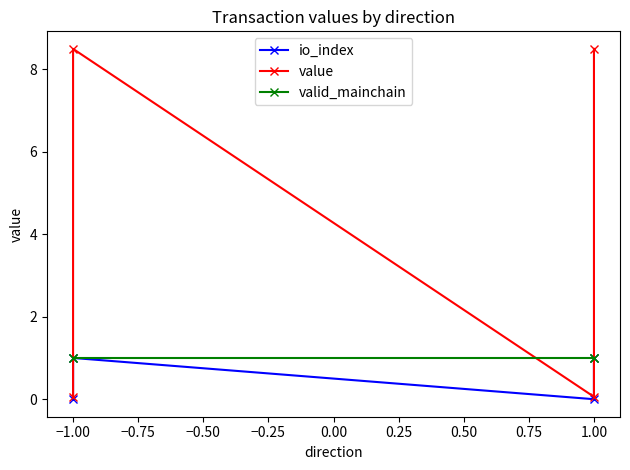

How many io_index values are between 0 and 1?

4